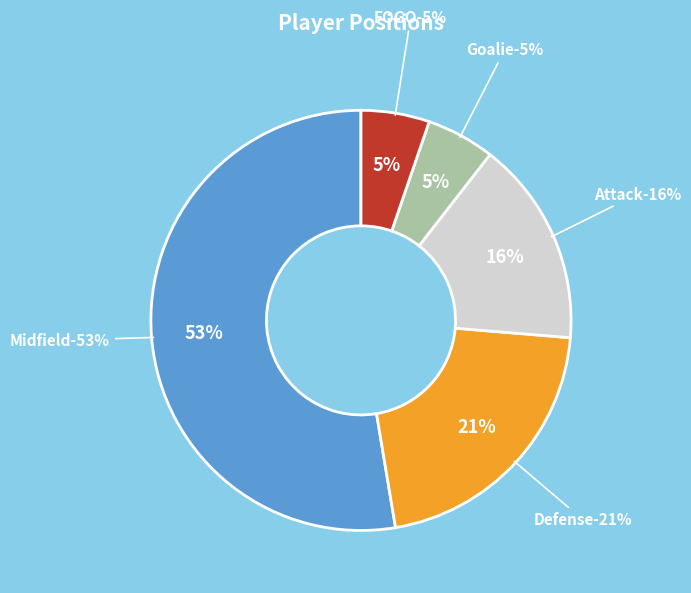

How many segments does this pie chart have?

5